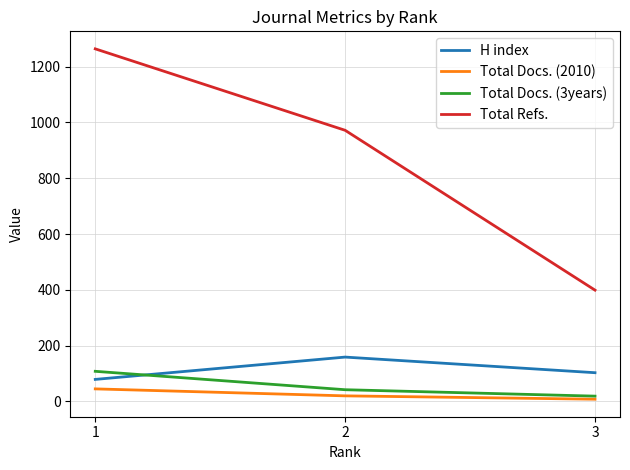

Reading left to right, extract all data points from this chart.

H index: 1=79	2=159	3=103
Total Docs. (2010): 1=45	2=20	3=8
Total Docs. (3years): 1=108	2=42	3=19
Total Refs.: 1=1264	2=972	3=399